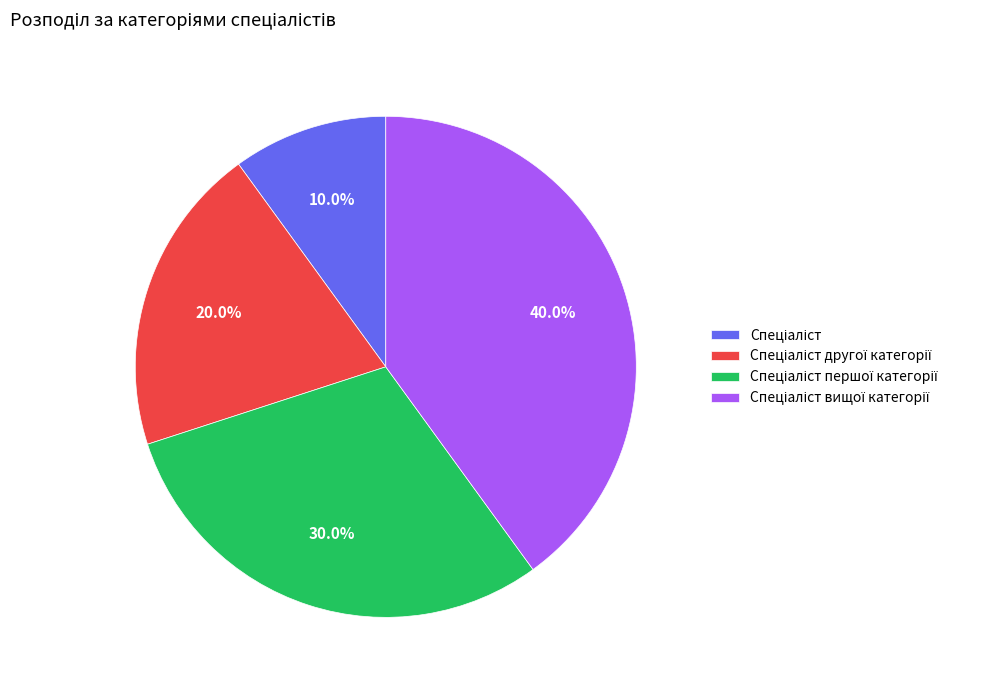

Is there any slice that represents more than half of the pie?

No